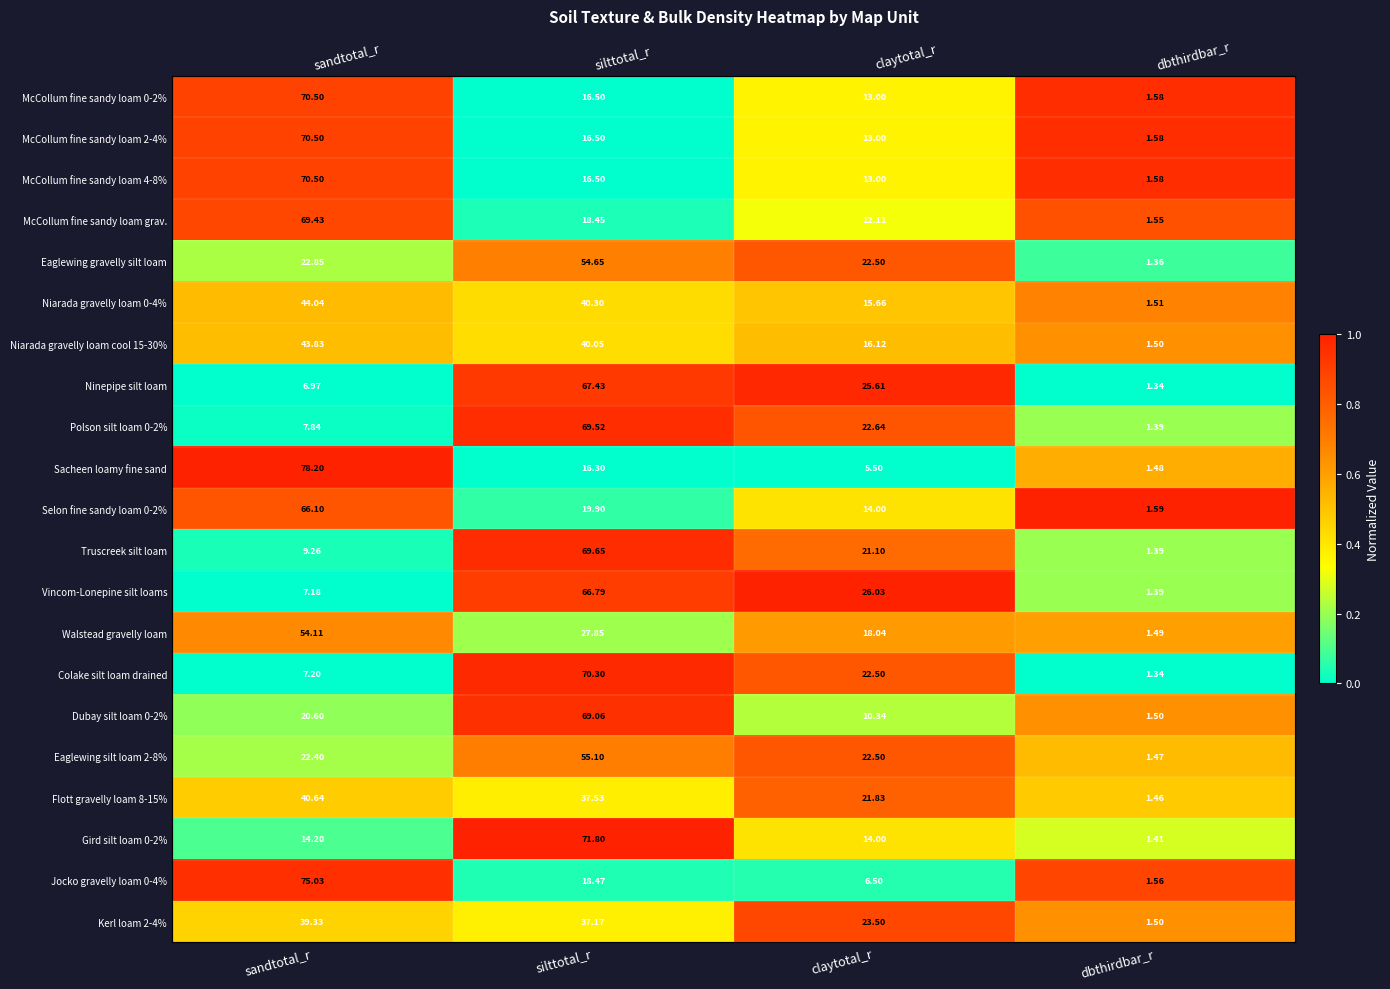

Which series changed the most between silttotal_r and dbthirdbar_r?

Colake silt loam drained